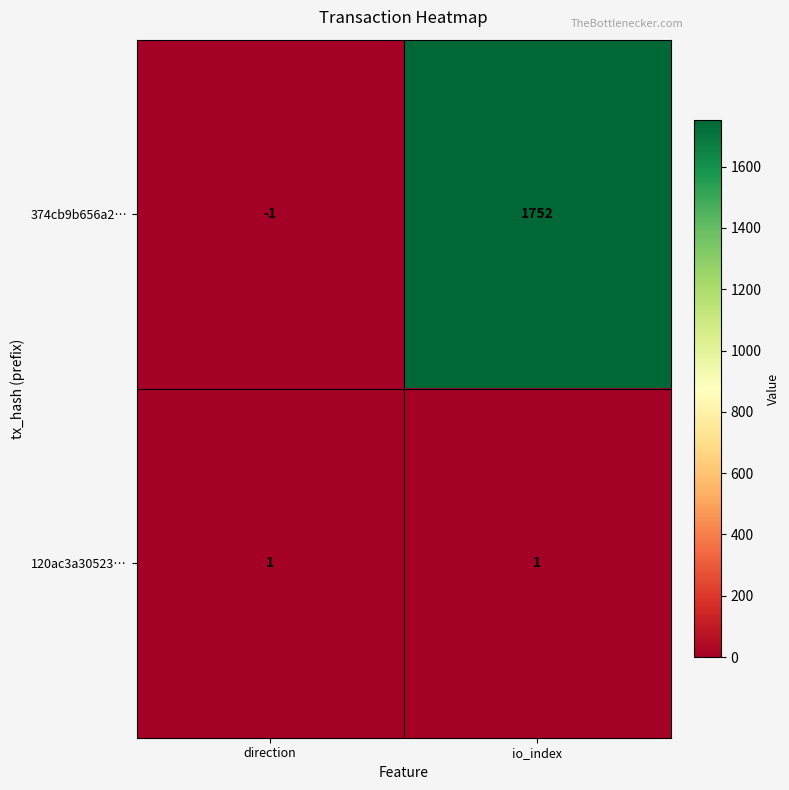

Between direction and io_index, which series saw the biggest shift?

374cb9b656a2…